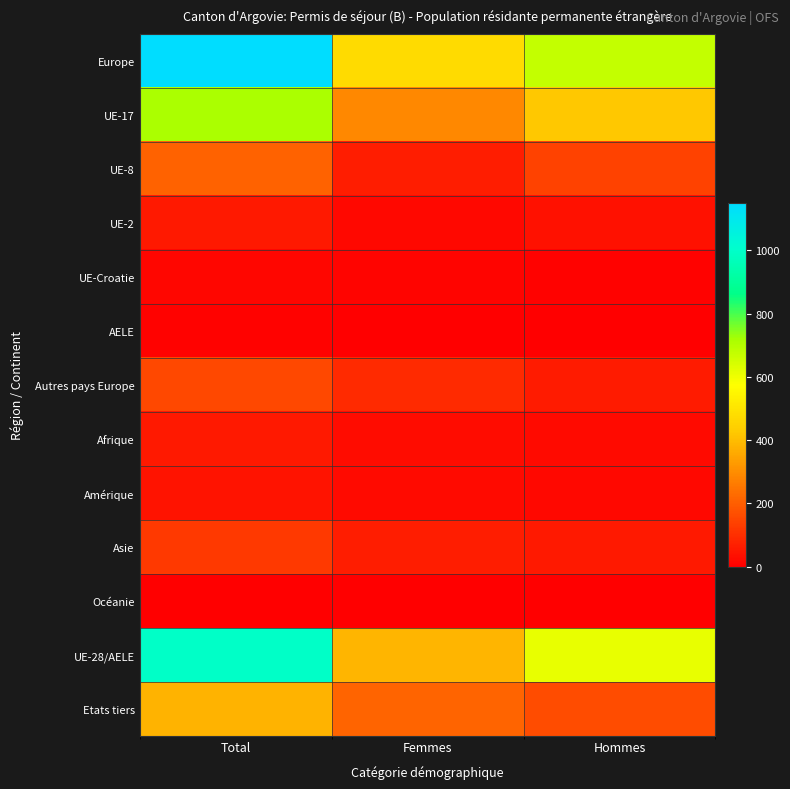

Reading left to right, list all the values displayed in this chart.

Europe: Total=1149	Femmes=474	Hommes=675
UE-17: Total=715	Femmes=289	Hommes=426
UE-8: Total=207	Femmes=64	Hommes=143
UE-2: Total=54	Femmes=18	Hommes=36
UE-Croatie: Total=15	Femmes=9	Hommes=6
AELE: Total=5	Femmes=2	Hommes=3
Autres pays Europe: Total=153	Femmes=92	Hommes=61
Afrique: Total=57	Femmes=31	Hommes=26
Amérique: Total=44	Femmes=24	Hommes=20
Asie: Total=124	Femmes=67	Hommes=57
Océanie: Total=1	Femmes=0	Hommes=1
UE-28/AELE: Total=996	Femmes=382	Hommes=614
Etats tiers: Total=379	Femmes=214	Hommes=165